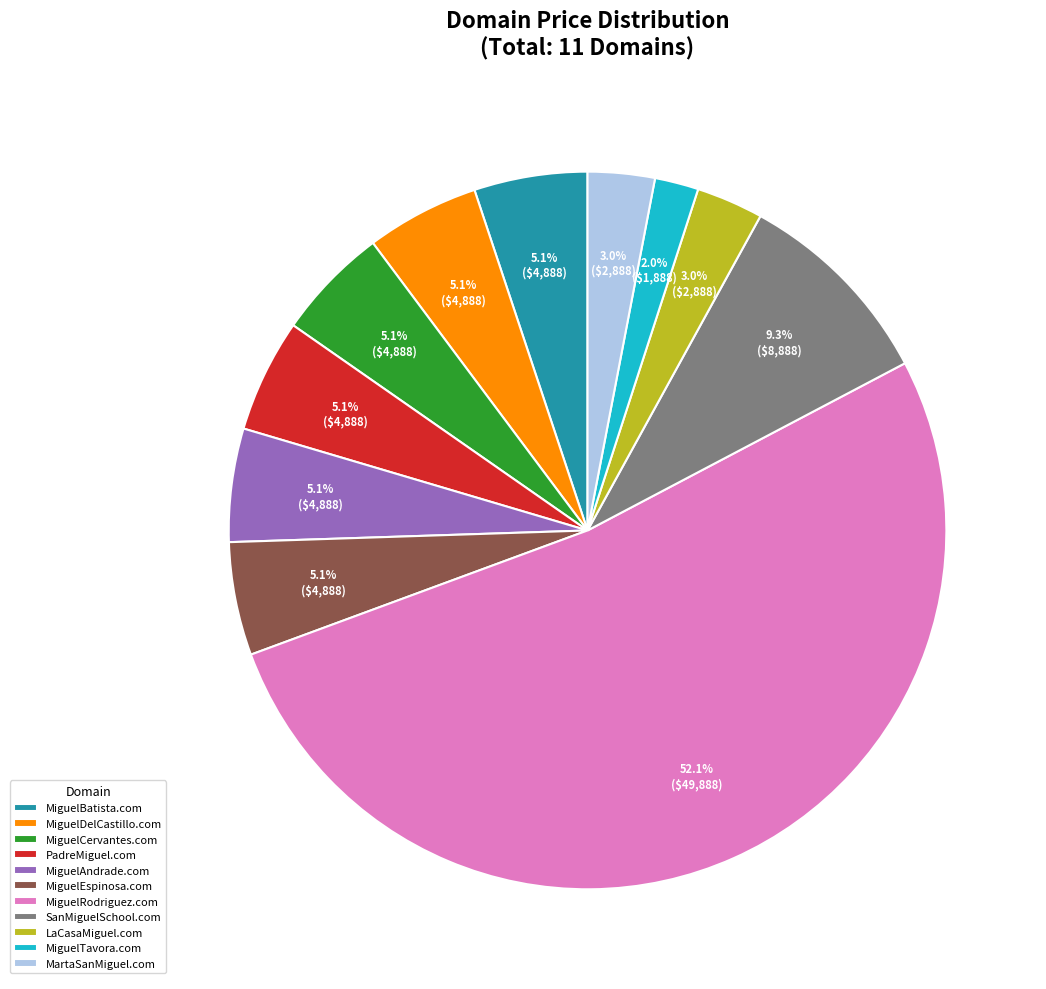

To the nearest percent, what is the difference between the MiguelBatista.com and LaCasaMiguel.com slice percentages?

2%